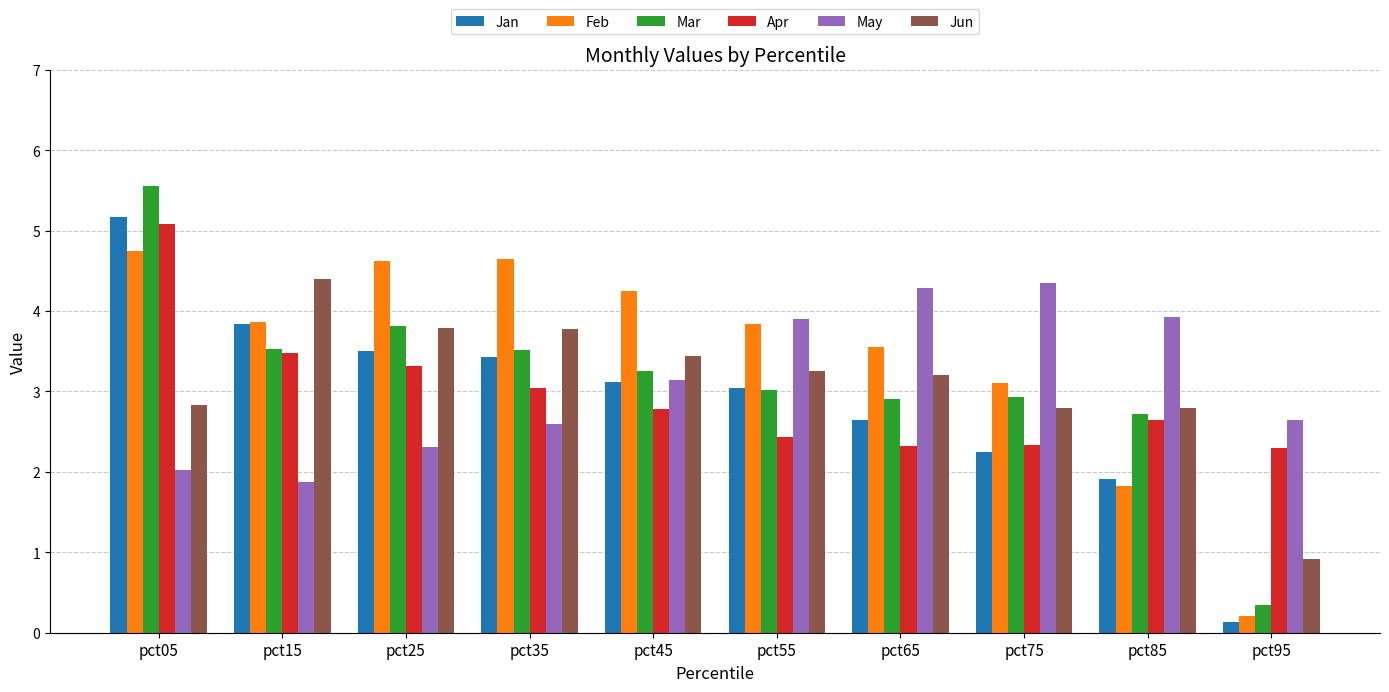

At which label does Jun first exceed 3?

pct15